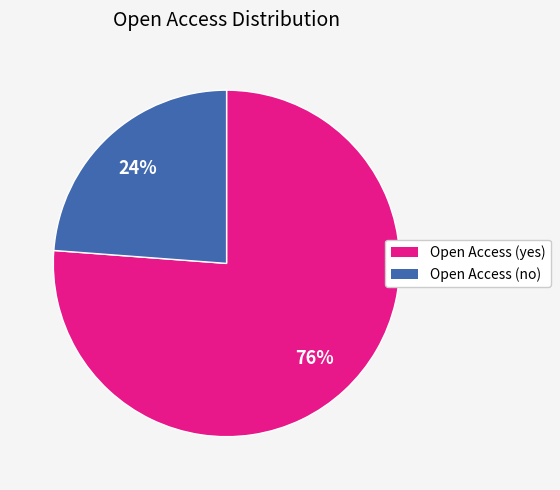

True or false: Open Access (no) accounts for 24% of the total.

True